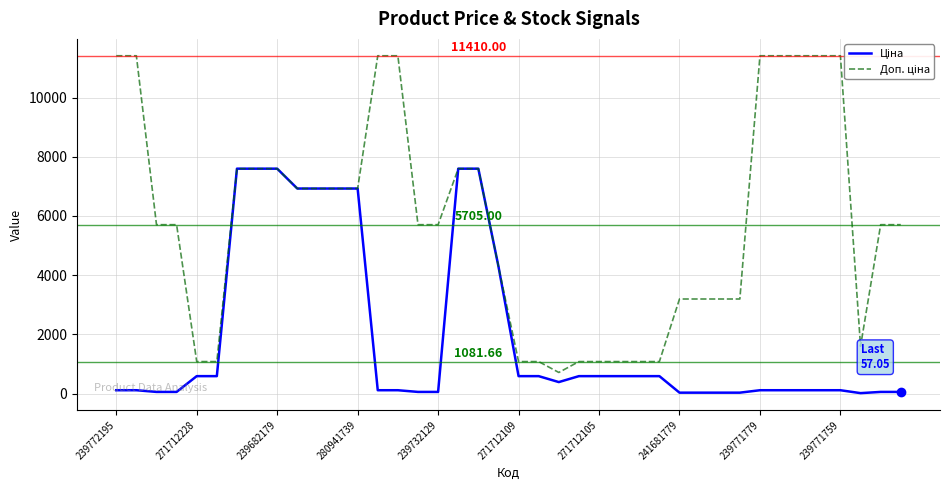

Rank the series at 34 from highest to lowest value.

Доп. ціна, Ціна